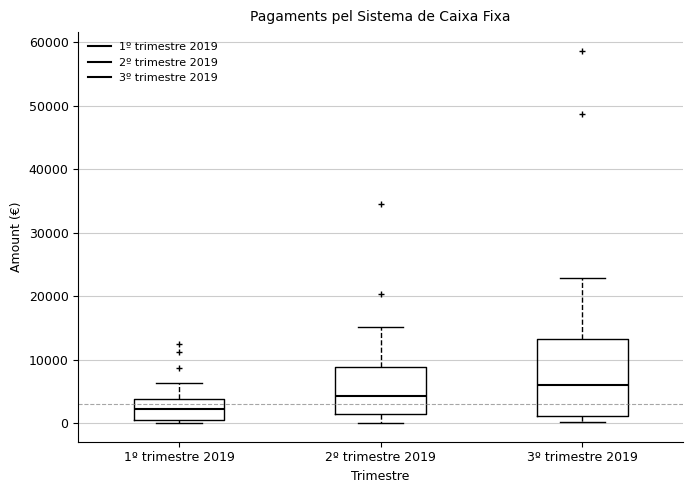

Reading left to right, read every box against the y-axis: the position of its median line, the range the box covers, and the ends of its whiskers. The values are not printed on the chart, so give them approximately, as read against the axis.

1º trimestre 2019: median 2000, box 1000 to 4000, whiskers 0 to 6000
2º trimestre 2019: median 4000, box 1000 to 9000, whiskers 0 to 15000
3º trimestre 2019: median 6000, box 1000 to 13000, whiskers 0 to 23000